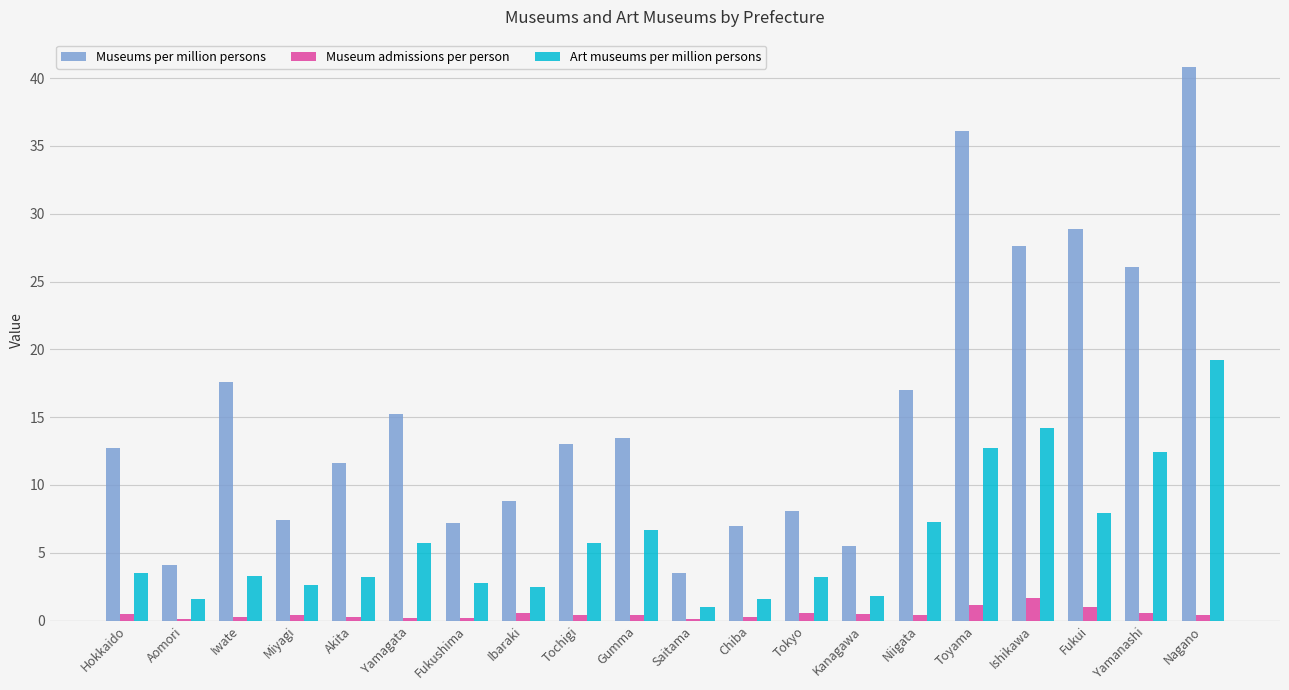

The Museums per million persons series shows 4.1 at Aomori. True or false?

True